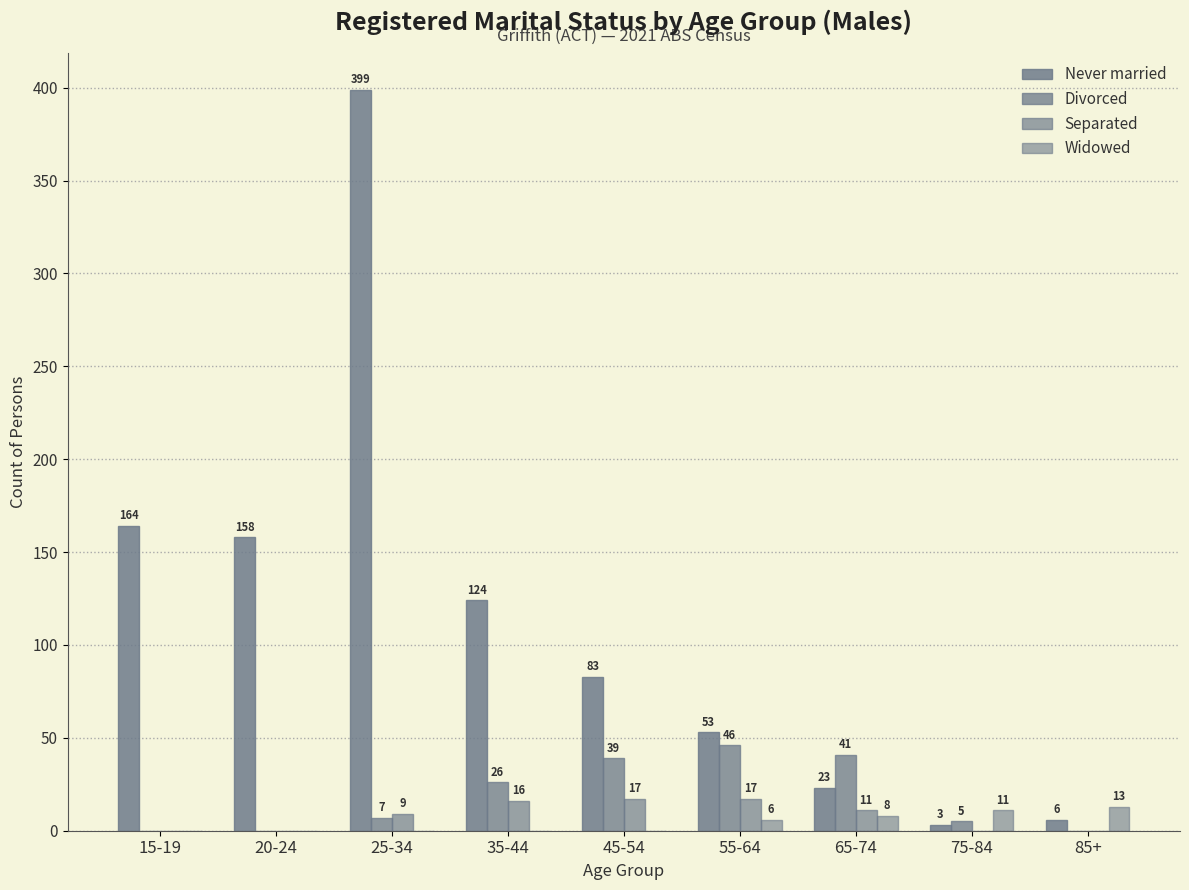

Are the bars grouped side by side (vs. stacked)?

Yes